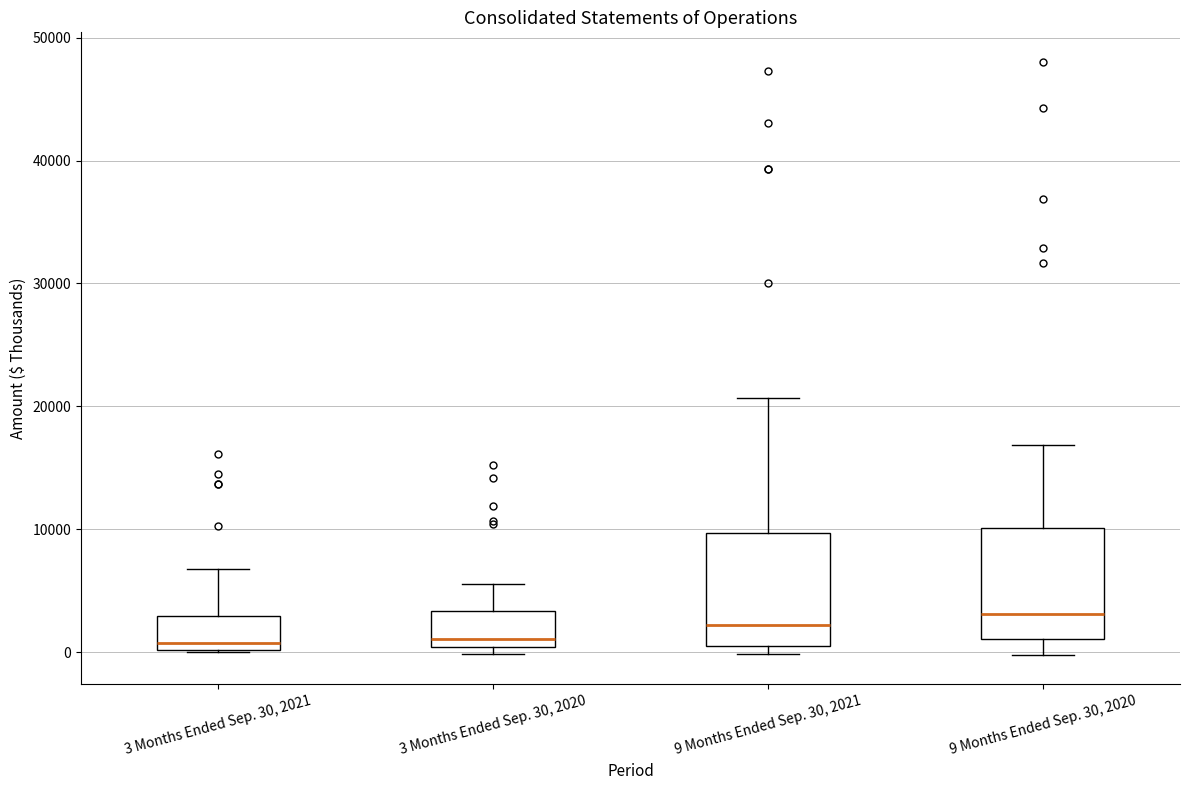

Reading left to right, read every box against the y-axis: the position of its median line, the range the box covers, and the ends of its whiskers. The values are not printed on the chart, so give them approximately, as read against the axis.

3 Months Ended Sep. 30, 2021: median 1000, box 0 to 3000, whiskers 0 to 7000
3 Months Ended Sep. 30, 2020: median 1000, box 0 to 3000, whiskers 0 (just below the box's lower edge) to 6000
9 Months Ended Sep. 30, 2021: median 2000, box 1000 to 10000, whiskers 0 to 21000
9 Months Ended Sep. 30, 2020: median 3000, box 1000 to 10000, whiskers 0 to 17000